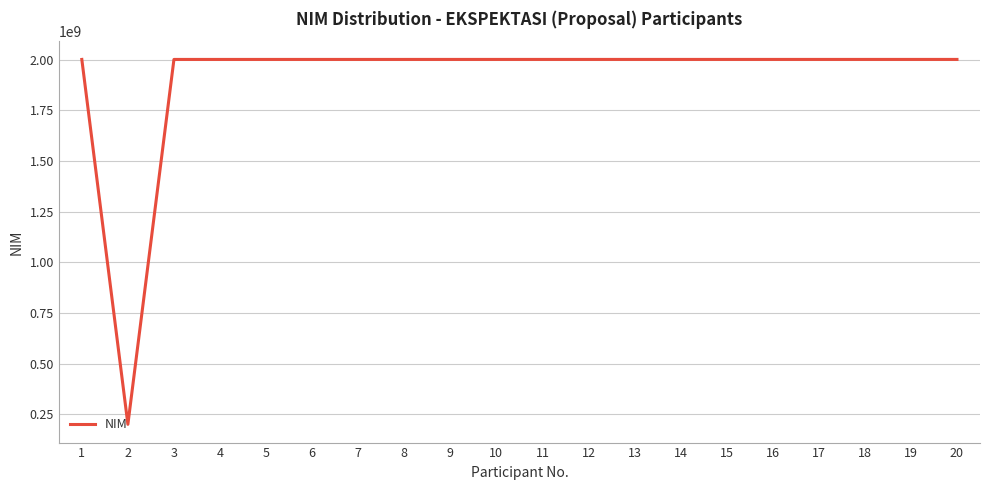

Does the chart have visible grid lines?

Yes